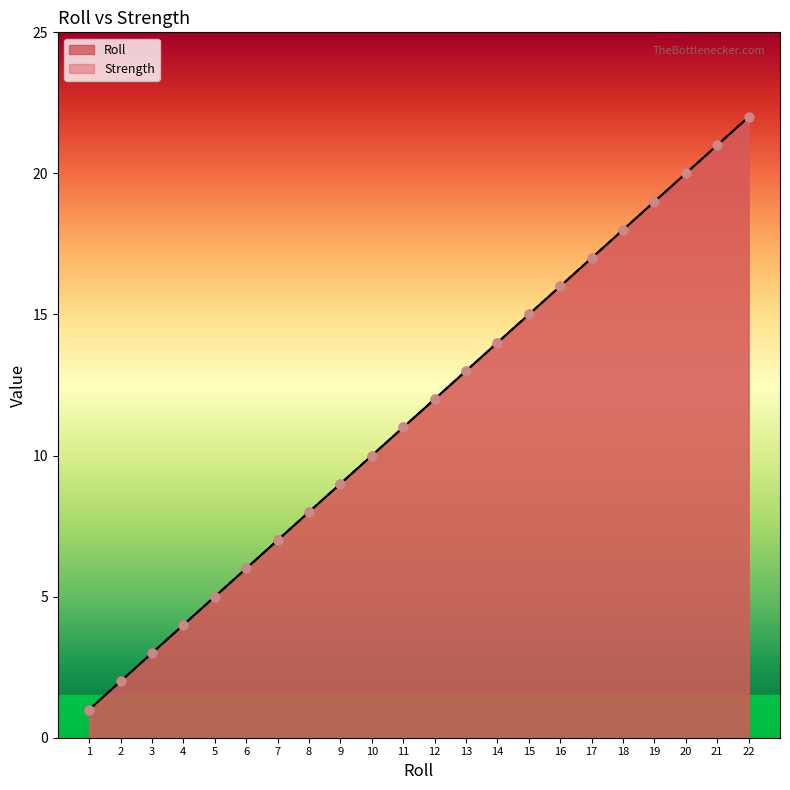

At which category is the sum across all series the highest?

22